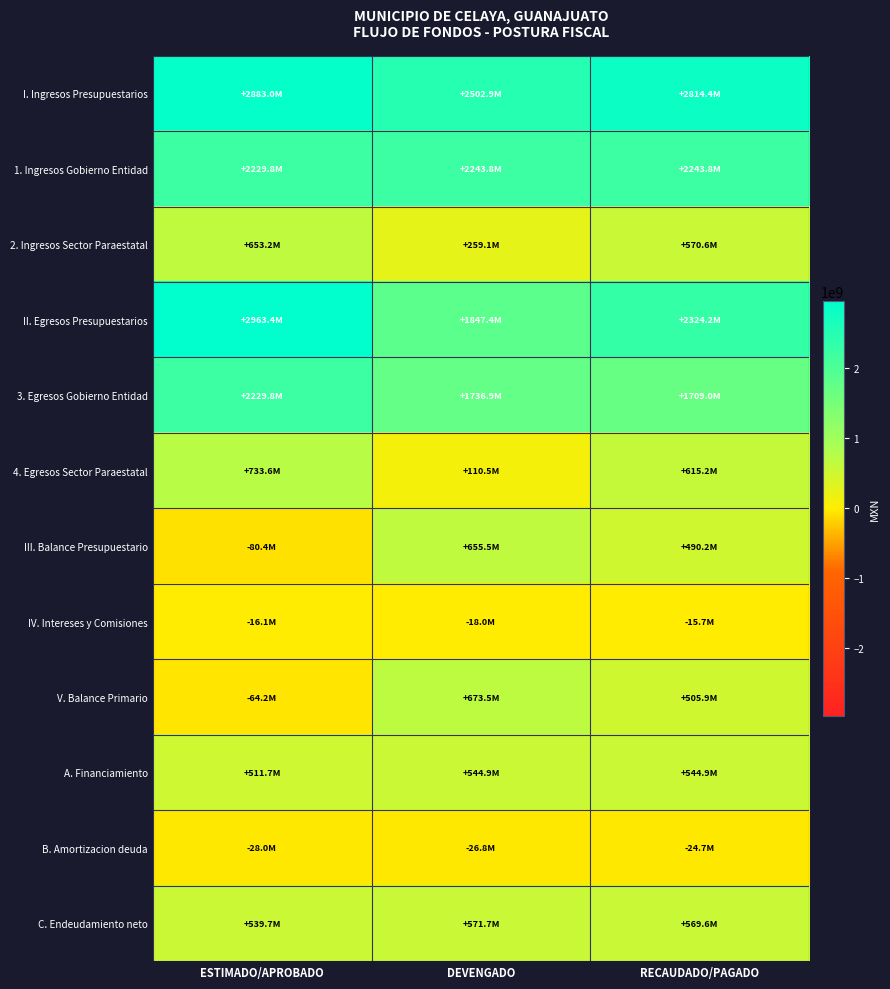

Reading left to right, transcribe all the data shown in this chart.

I. Ingresos Presupuestarios: ESTIMADO/APROBADO=2882987140.9	DEVENGADO=2502873899.3	RECAUDADO/PAGADO=2814396606.9
1. Ingresos Gobierno Entidad: ESTIMADO/APROBADO=2229766285.0	DEVENGADO=2243823871.2	RECAUDADO/PAGADO=2243823871.2
2. Ingresos Sector Paraestatal: ESTIMADO/APROBADO=653220855.9	DEVENGADO=259050028.2	RECAUDADO/PAGADO=570572735.8
II. Egresos Presupuestarios: ESTIMADO/APROBADO=2963354453.4	DEVENGADO=1847412575.5	RECAUDADO/PAGADO=2324229391.7
3. Egresos Gobierno Entidad: ESTIMADO/APROBADO=2229766285.0	DEVENGADO=1736921953.0	RECAUDADO/PAGADO=1709011439.3
4. Egresos Sector Paraestatal: ESTIMADO/APROBADO=733588168.4	DEVENGADO=110490622.6	RECAUDADO/PAGADO=615217952.5
III. Balance Presupuestario: ESTIMADO/APROBADO=-80367312.5	DEVENGADO=655461323.8	RECAUDADO/PAGADO=490167215.2
IV. Intereses y Comisiones: ESTIMADO/APROBADO=-16138930.6	DEVENGADO=-18001629.6	RECAUDADO/PAGADO=-15700617.2
V. Balance Primario: ESTIMADO/APROBADO=-64228381.9	DEVENGADO=673462953.3	RECAUDADO/PAGADO=505867832.4
A. Financiamiento: ESTIMADO/APROBADO=511677218.4	DEVENGADO=544949580.3	RECAUDADO/PAGADO=544949580.3
B. Amortizacion deuda: ESTIMADO/APROBADO=-28012280.9	DEVENGADO=-26755018.9	RECAUDADO/PAGADO=-24657322.3
C. Endeudamiento neto: ESTIMADO/APROBADO=539689499.3	DEVENGADO=571704599.1	RECAUDADO/PAGADO=569606902.5